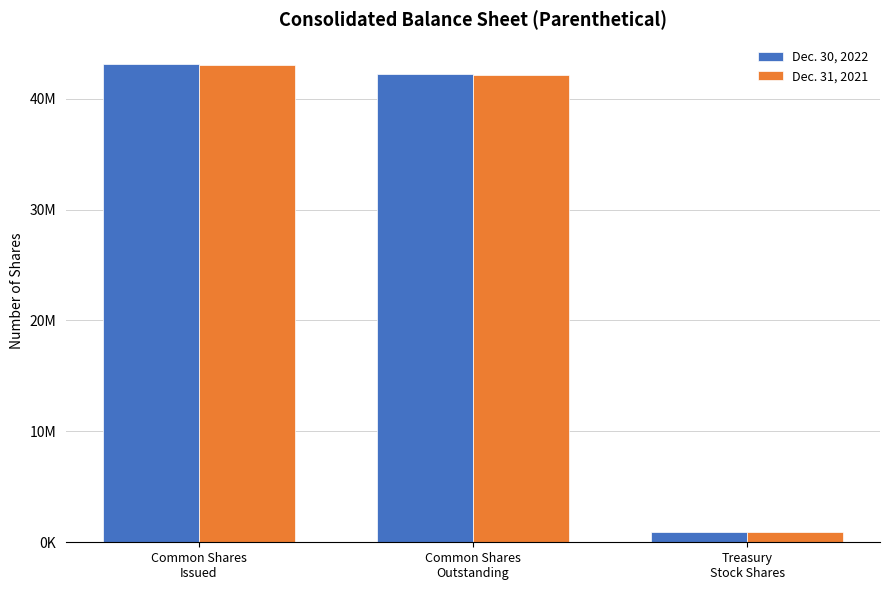

Which series has the largest range (max minus min)?

Dec. 30, 2022